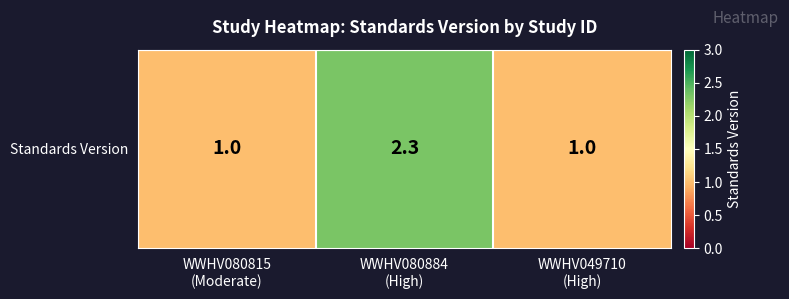

The chart shows a value of 2.3 at WWHV080884
(High). True or false?

True